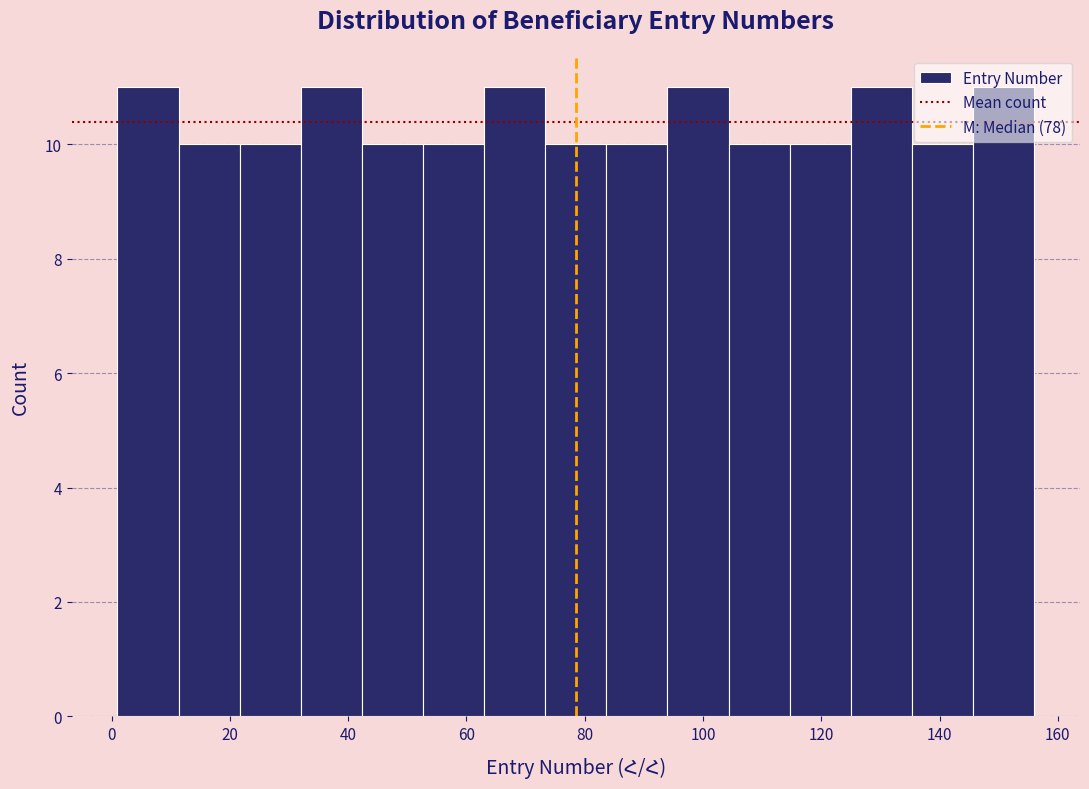

Reading left to right, transcribe this chart: for each bar, give the range it covers on the x-axis and its height. Neither the bar edges nor the heights are printed on the chart, so give them approximately, as read against the axes.

2 to 12: 11
12 to 22: 10
22 to 32: 10
32 to 42: 11
42 to 52: 10
52 to 64: 10
64 to 74: 11
74 to 84: 10
84 to 94: 10
94 to 104: 11
104 to 114: 10
114 to 126: 10
126 to 136: 11
136 to 146: 10
146 to 156: 11